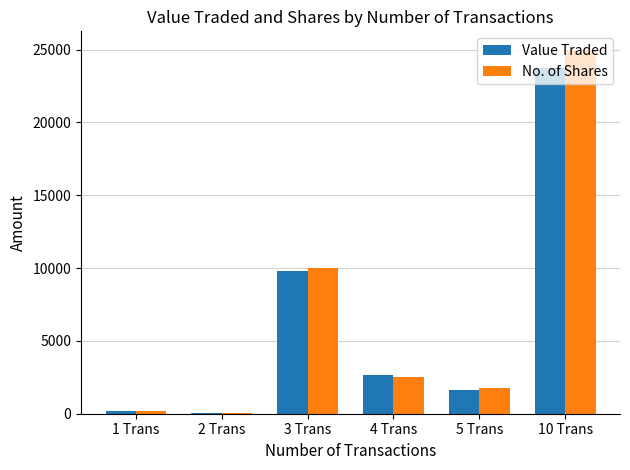

How many categories are shown in the chart?

6